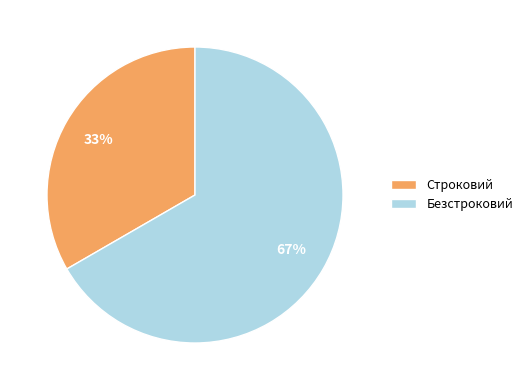

Does any single category account for the majority?

Yes